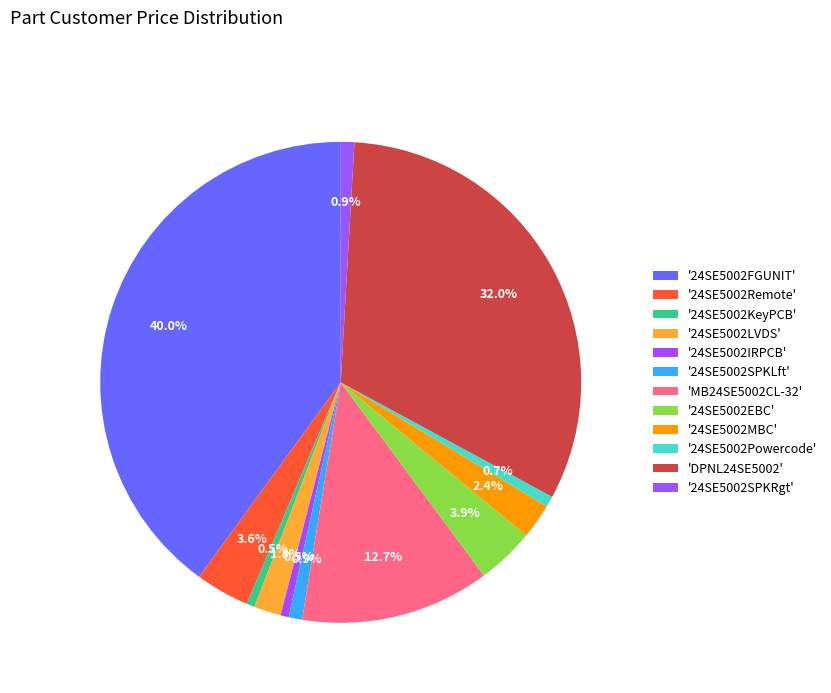

How many segments does this pie chart have?

12